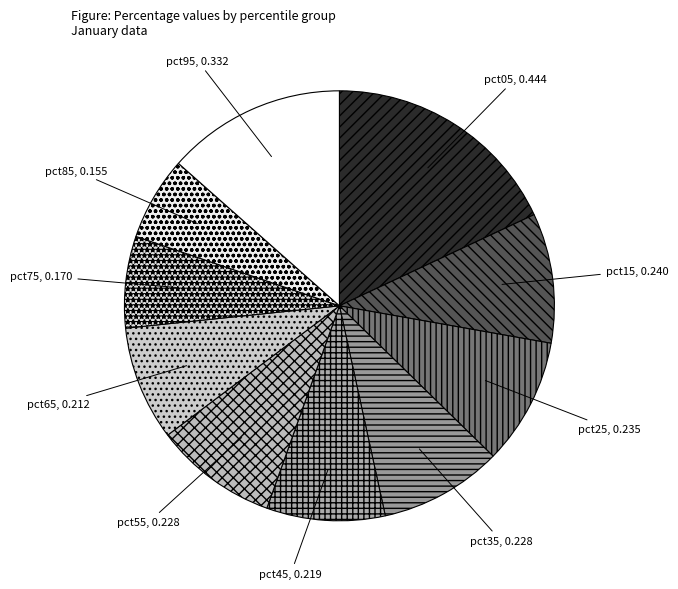

What is the largest slice in the pie chart?

pct05